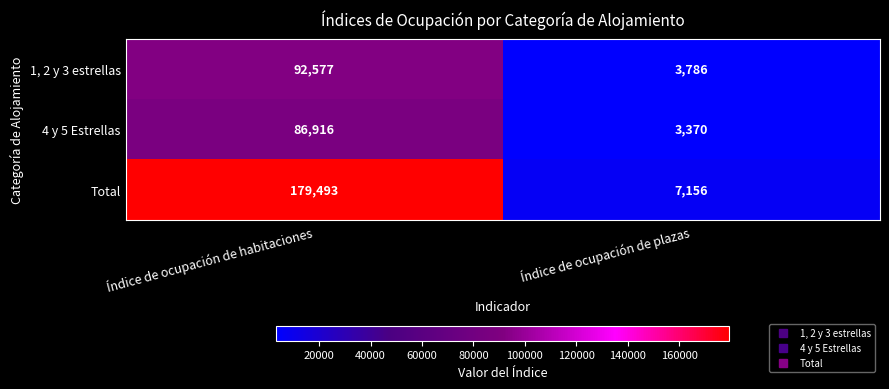

True or false: 1, 2 y 3 estrellas has a value of 92577 at Índice de ocupación de habitaciones.

True